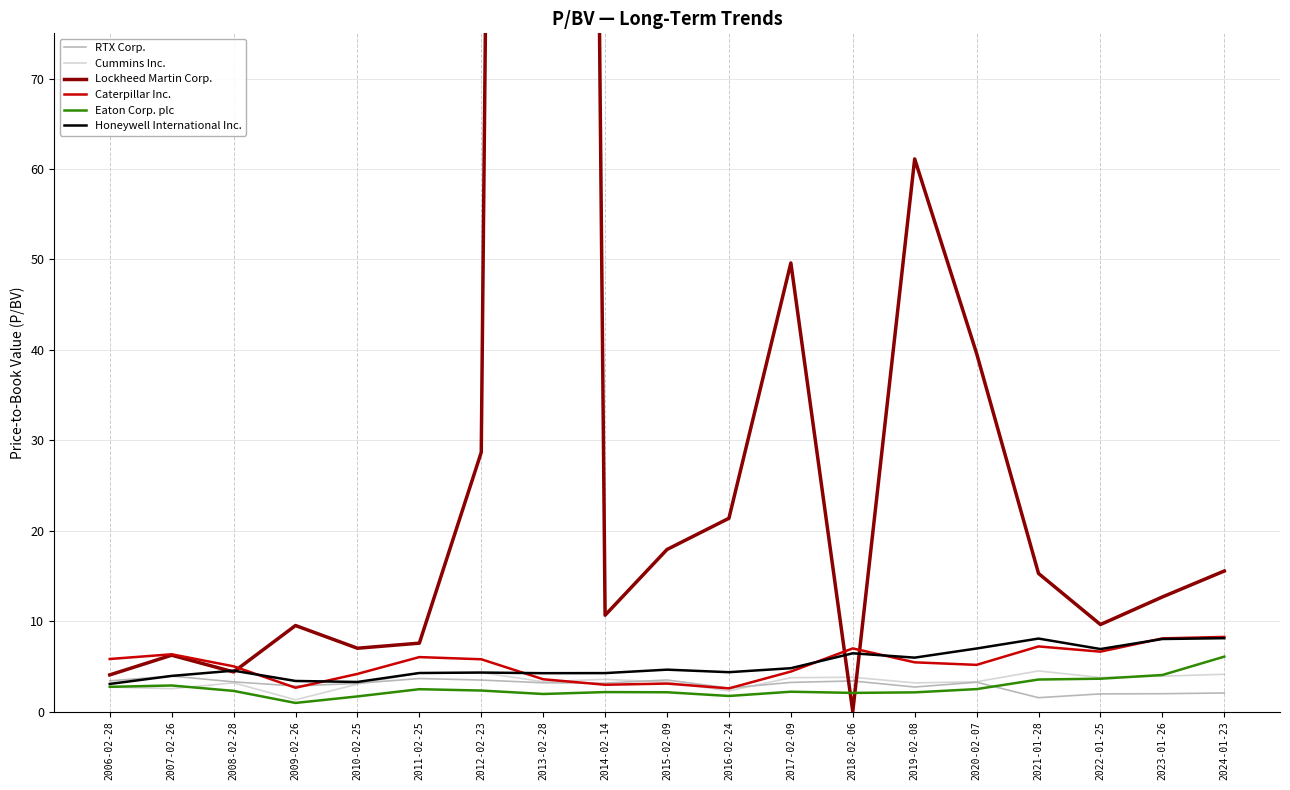

What is the label of the 5th point from the left?

2010-02-25